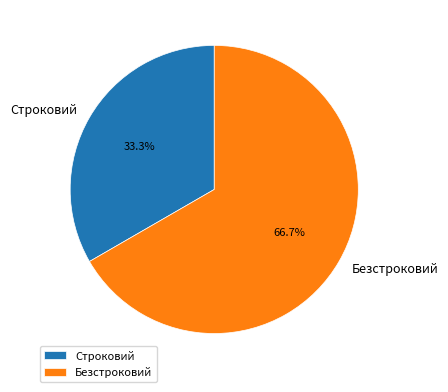

Which category accounts for the majority?

Безстроковий